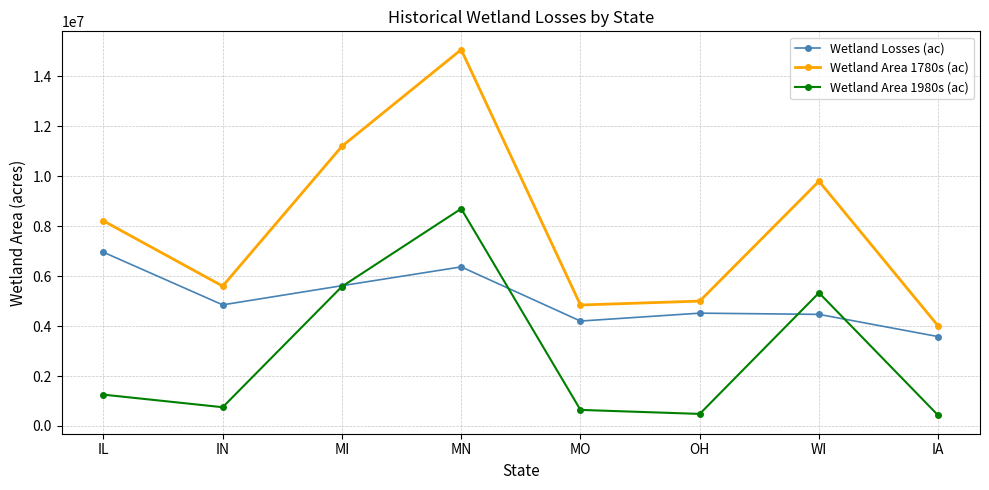

Rank the series by their average value, from lowest to highest.

Wetland Area 1980s (ac), Wetland Losses (ac), Wetland Area 1780s (ac)